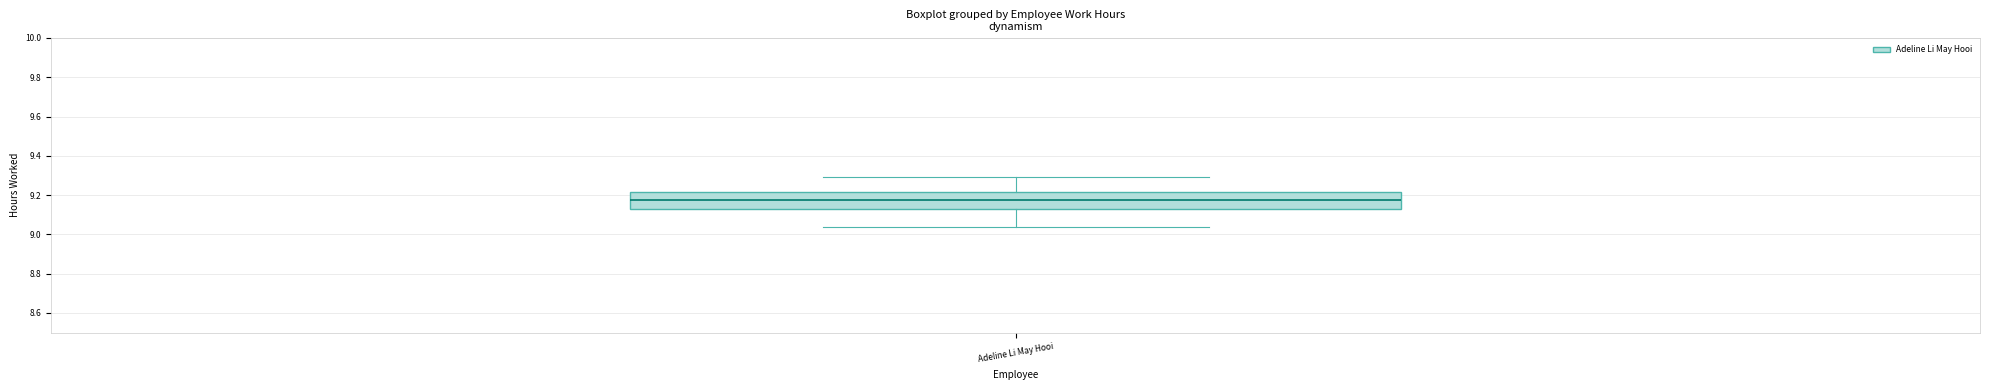

Read this box plot against the y-axis: the position of the median line, the range covered by the box, and the ends of both whiskers. The values are not printed on the chart, so give them approximately, as read against the axis.

median 9.18, box 9.14 to 9.22, whiskers 9.04 to 9.30